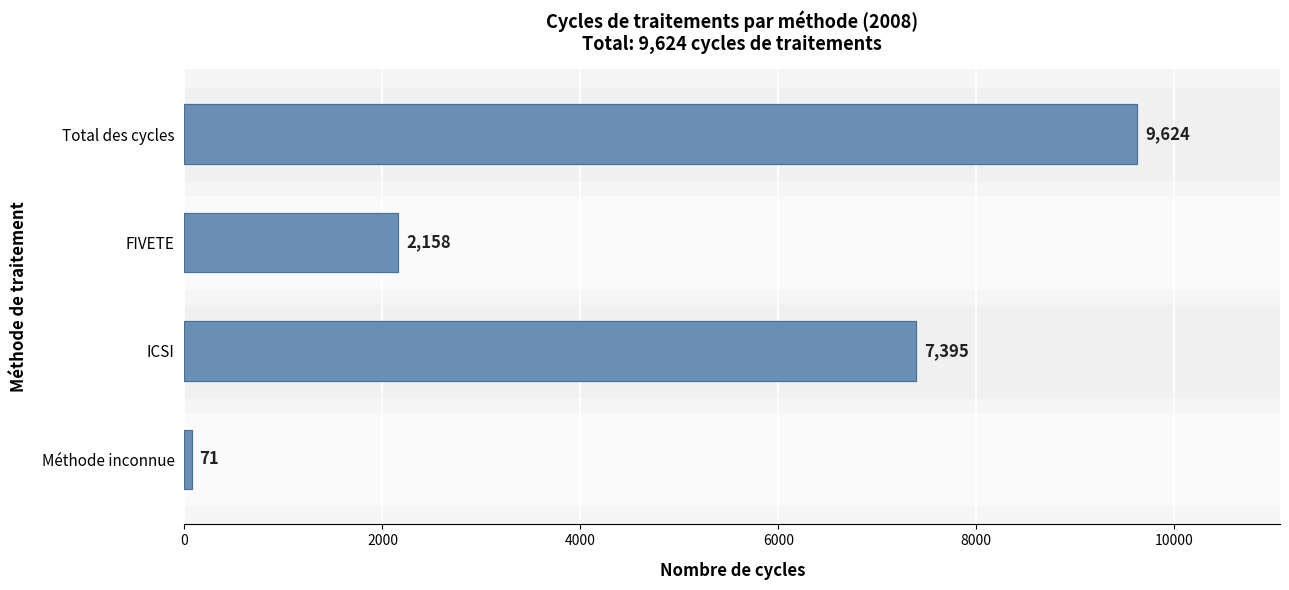

What is the difference between the second highest and minimum values?

7324